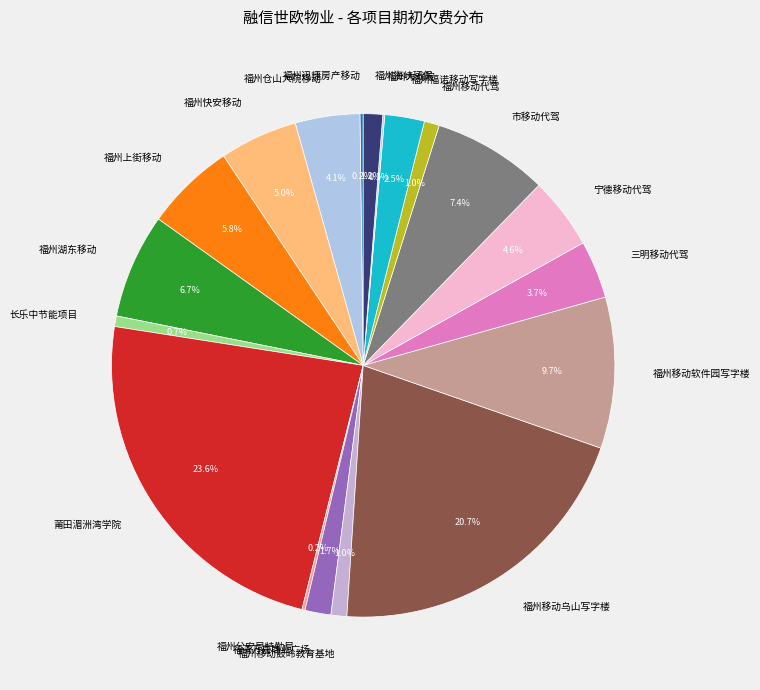

True or false: 福州移动软件园写字楼 accounts for 3% of the total.

False